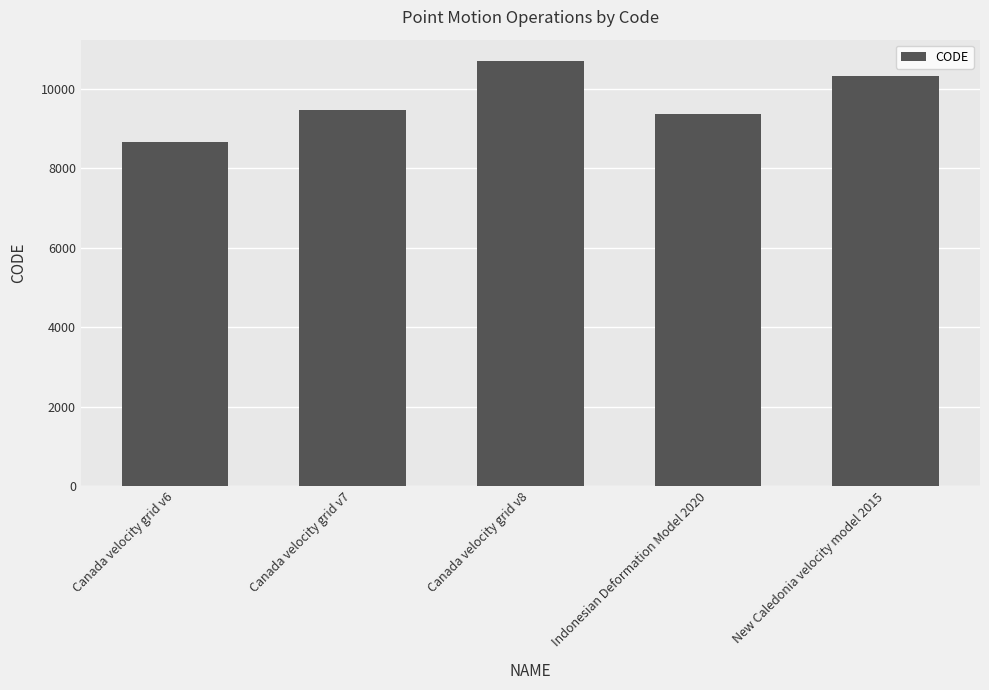

The chart shows a value of 9483 at Canada velocity grid v7. True or false?

True